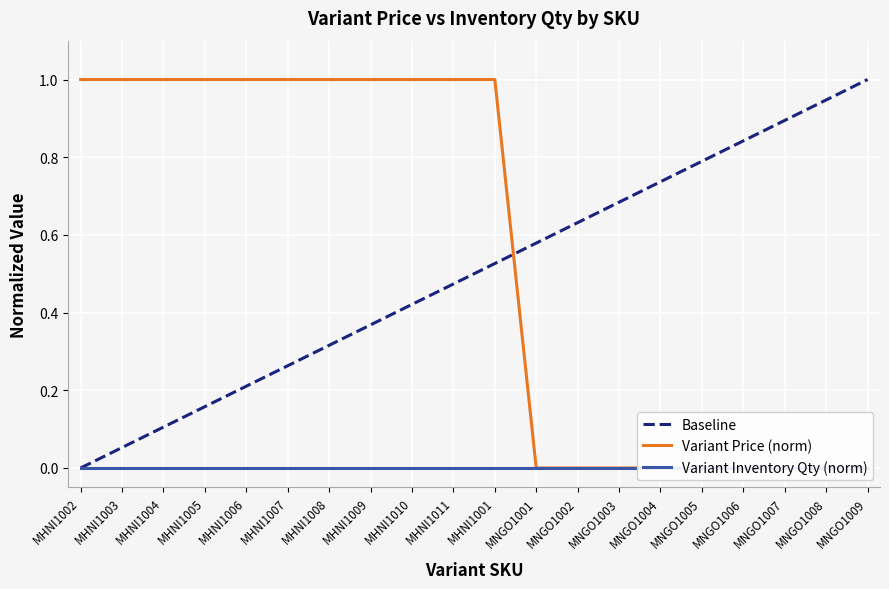

Reading left to right, transcribe all the data shown in this chart.

1.0	1.0	1.0	1.0	1.0	1.0	1.0	1.0	1.0	1.0	1.0	0.0	0.0	0.0	0.0	0.0	0.0	0.0	0.0	0.0